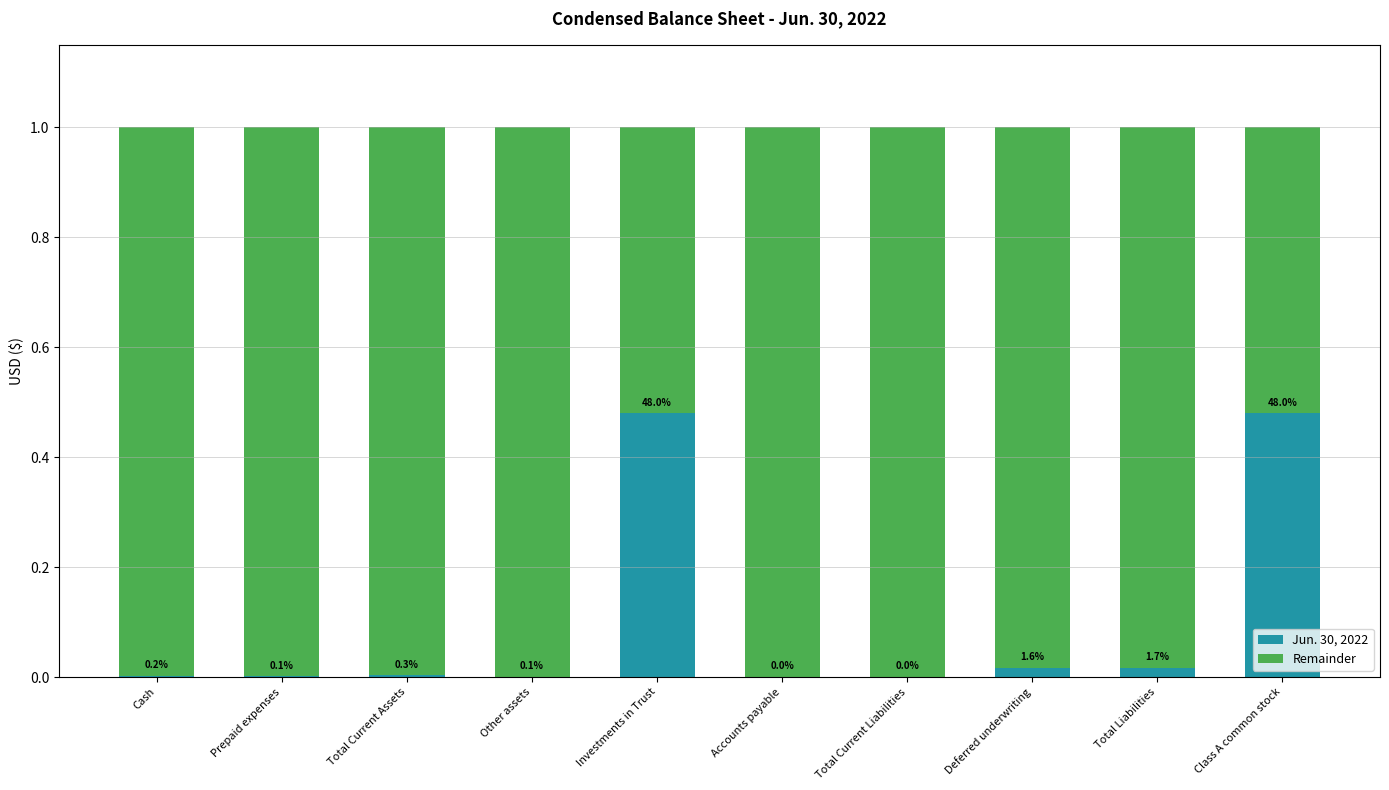

What is the label of the 2nd bar from the left?

Prepaid expenses